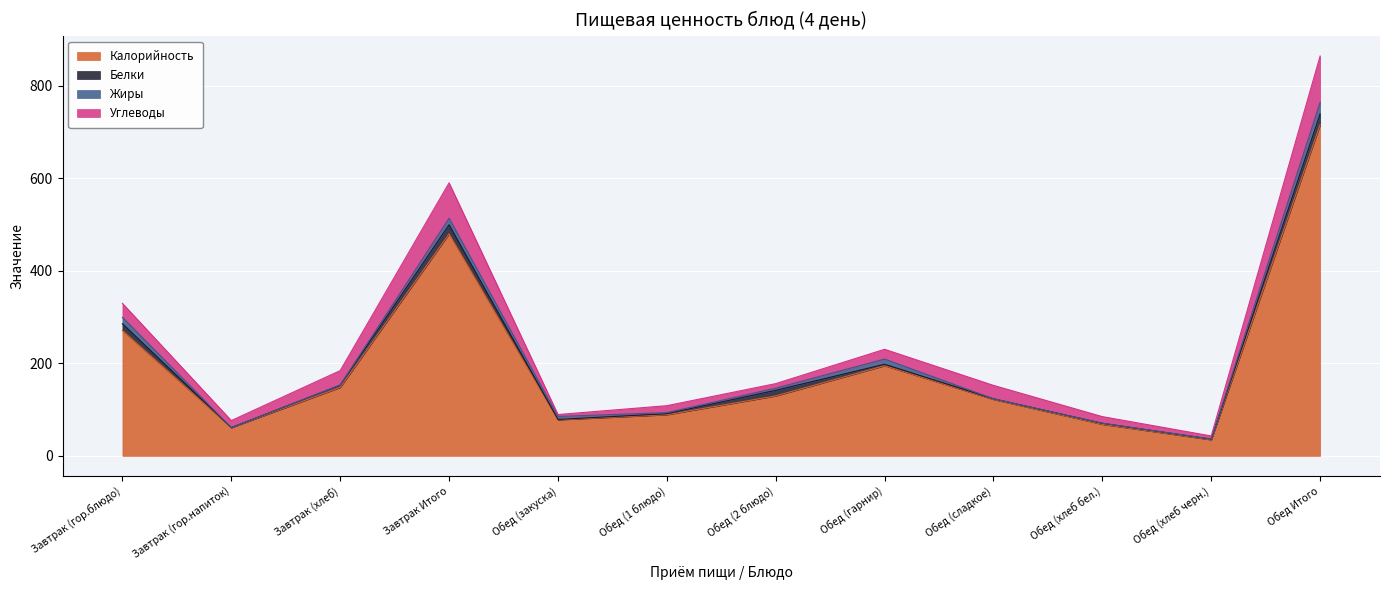

True or false: Углеводы has more than 2 points higher than both neighbors.

True